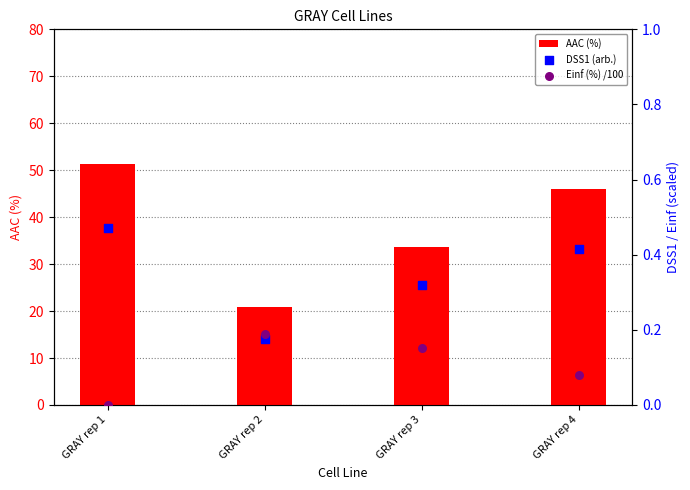

What is the total value across all series at GRAY rep 3?

34.2